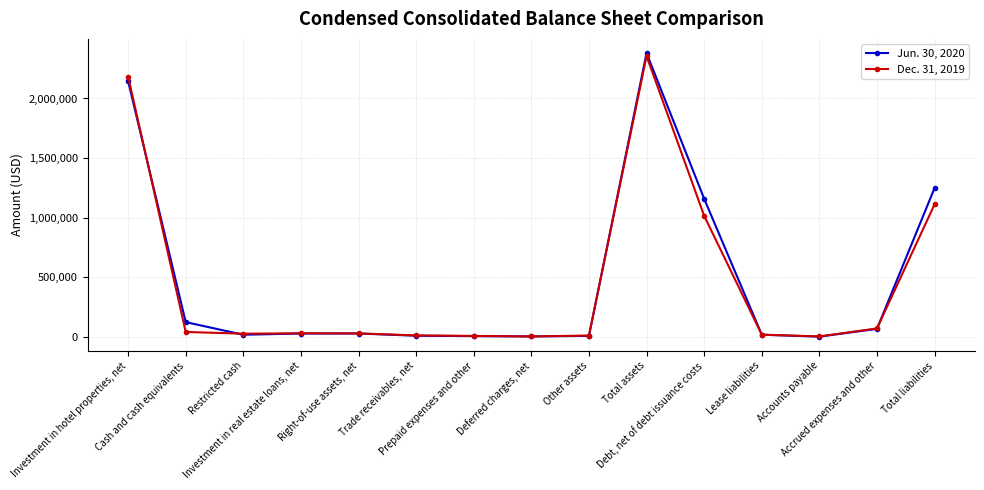

What is the total value across all series at Total assets?

4736558